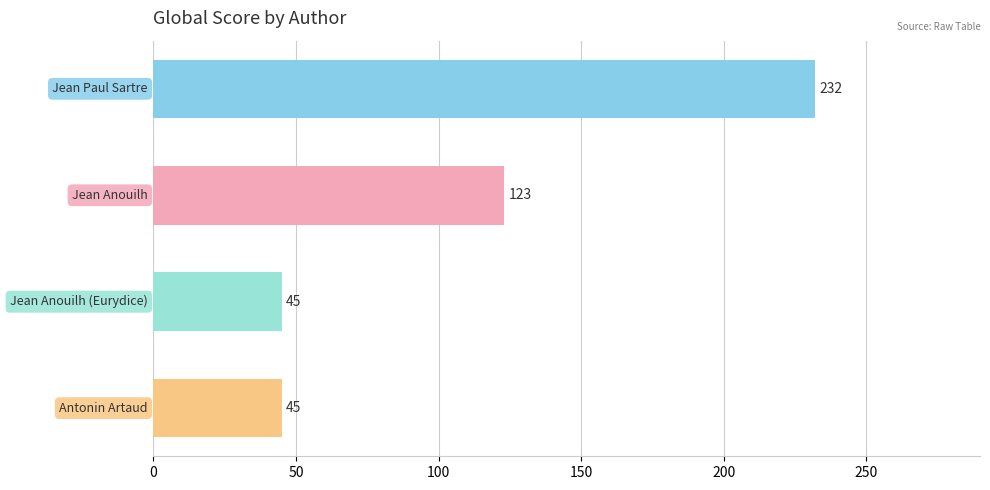

Does the chart contain any negative values?

No